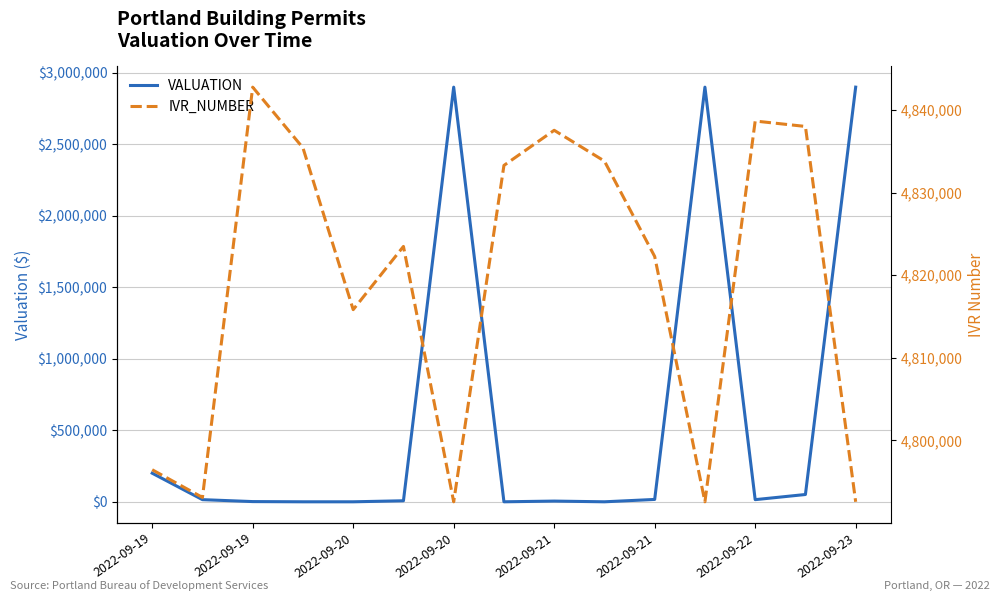

True or false: VALUATION has a value of 660 at 2022-09-20.

False